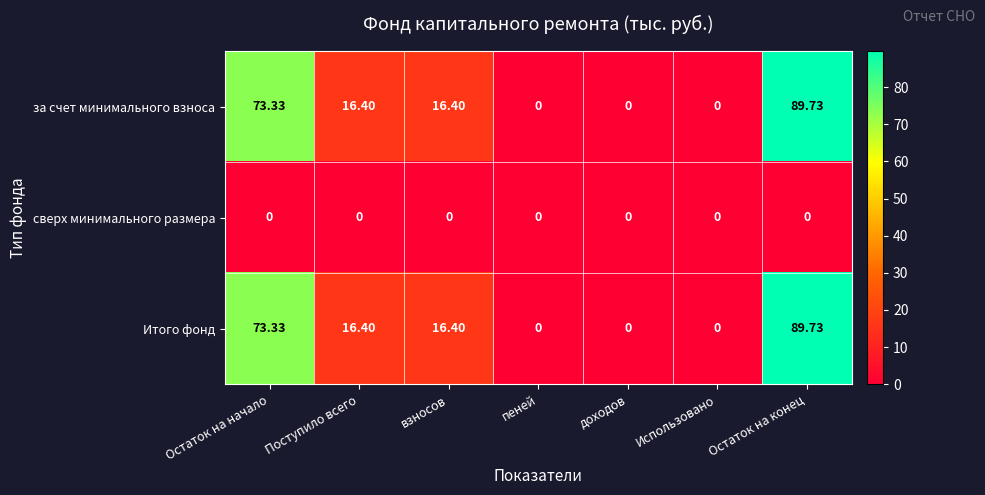

At which category is the sum across all series the highest?

Остаток на конец